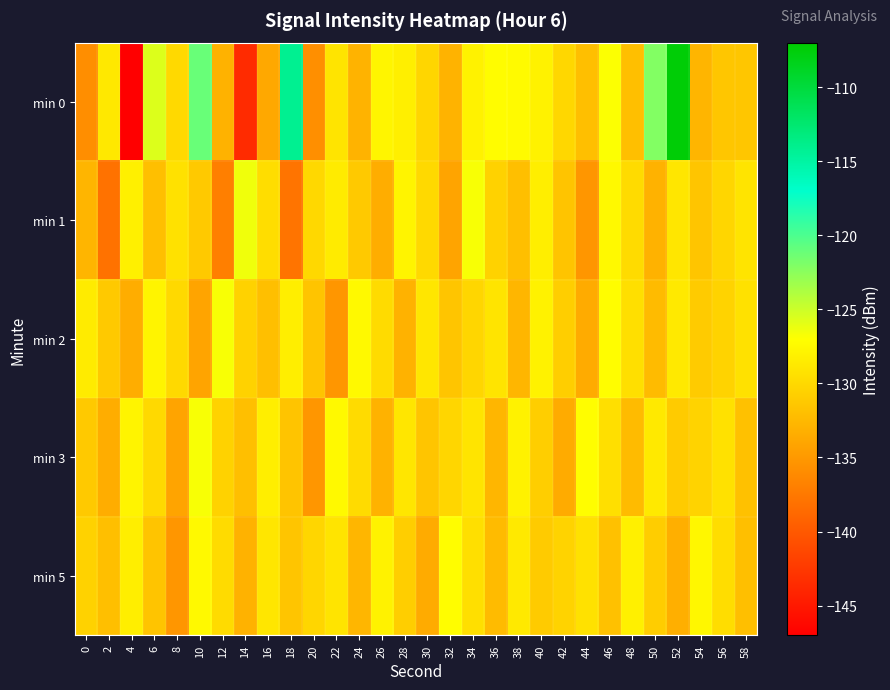

How many distinct data groups are displayed?

5